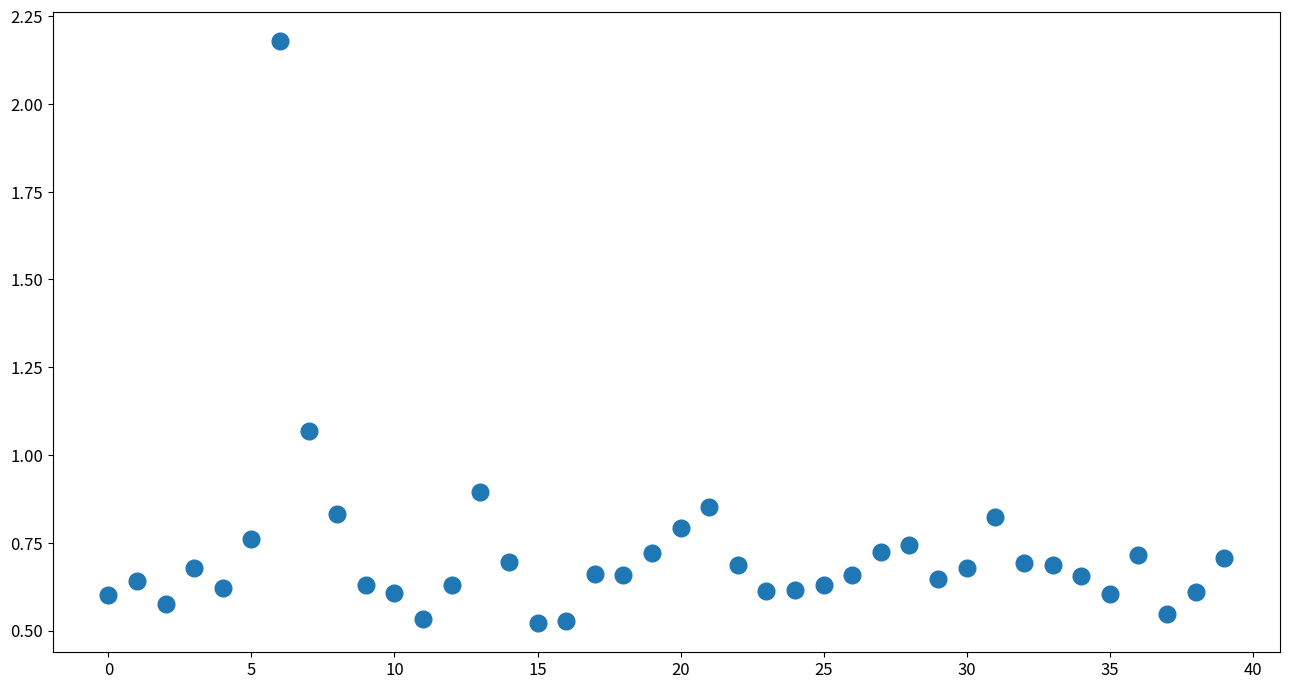

How many data points are displayed?

40